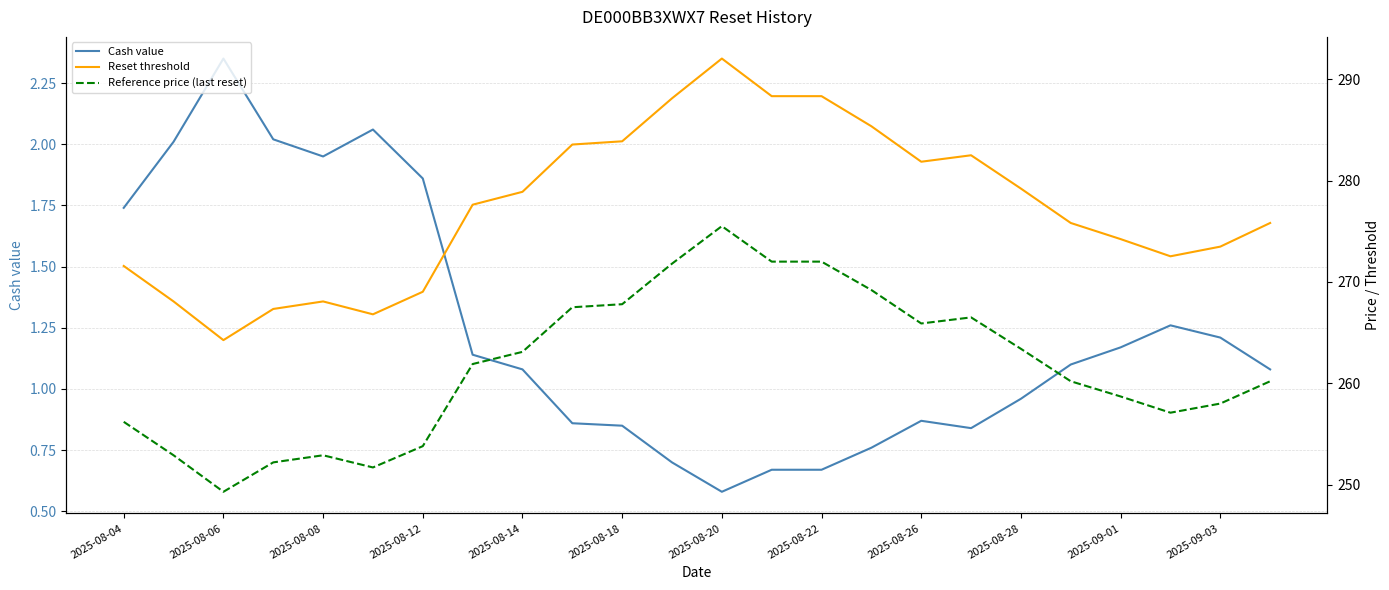

What is the value of the Reference price (last reset) point at the 14th from the left?

272.0